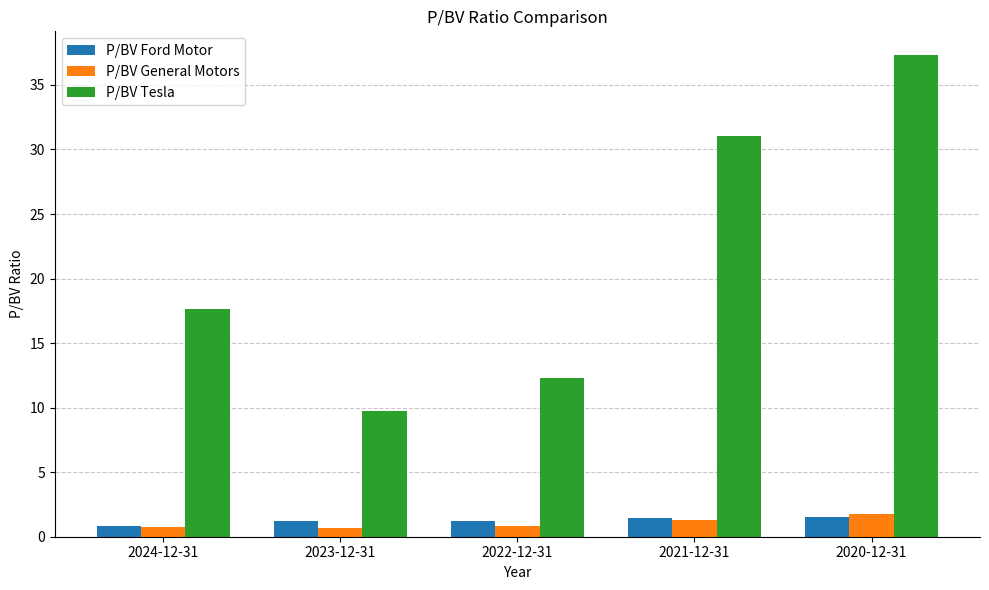

Which series changed the most between 2024-12-31 and 2023-12-31?

P/BV Tesla